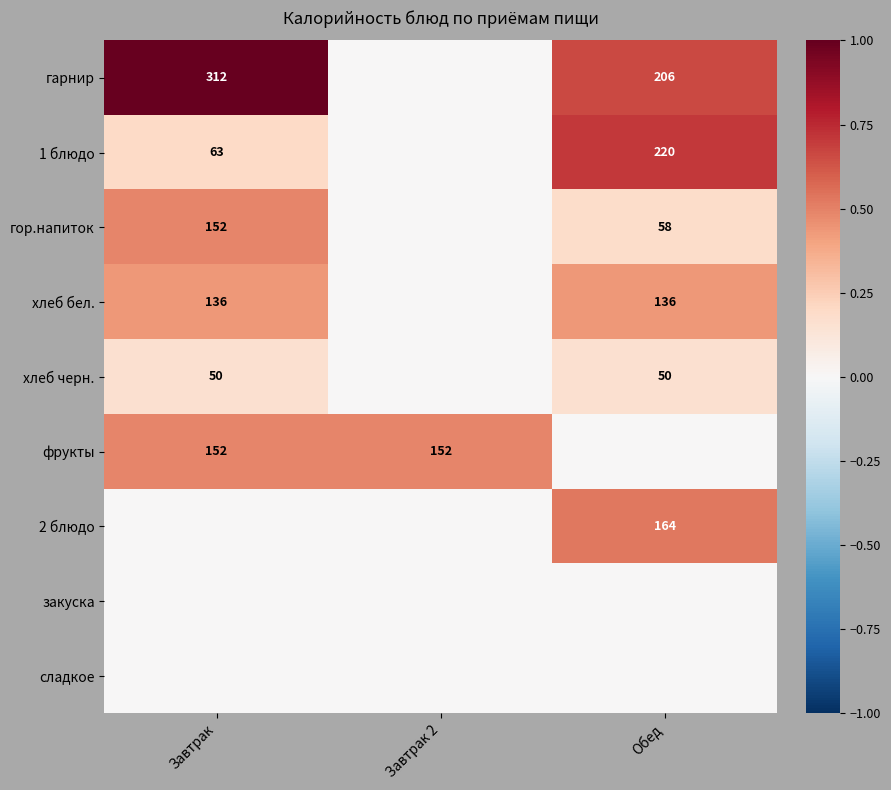

What is the sum of the 1 блюдо values at Завтрак and Обед?

283